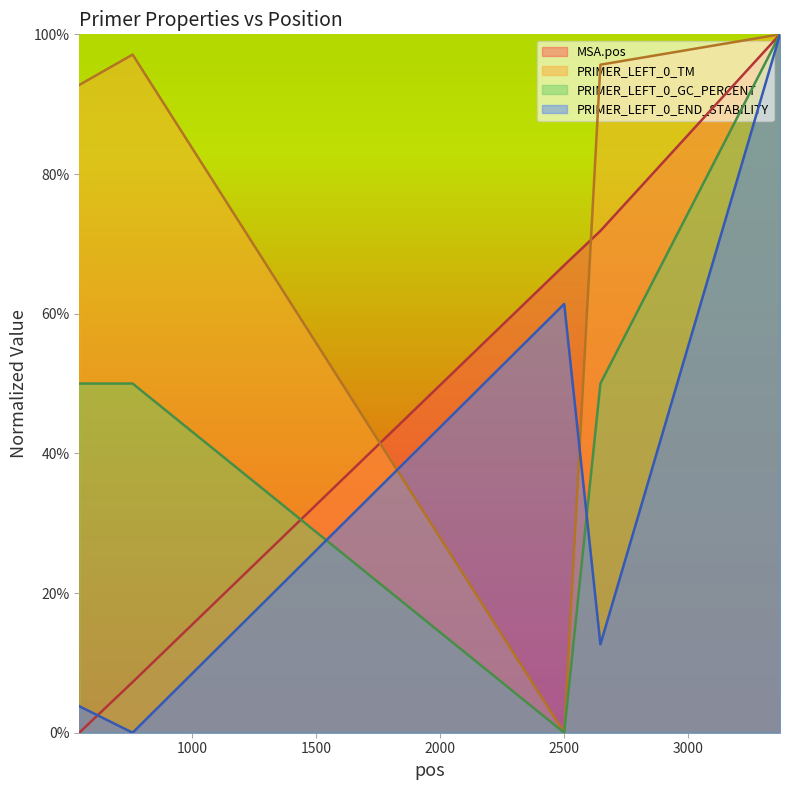

Reading left to right, list all the values displayed in this chart.

MSA.pos: 0.0	7.2	66.9	71.9	100.0
PRIMER_LEFT_0_TM: 92.8	97.1	0.0	95.7	100.0
PRIMER_LEFT_0_GC_PERCENT: 50.0	50.0	0.0	50.0	100.0
PRIMER_LEFT_0_END_STABILITY: 3.8	0.0	61.4	12.7	100.0